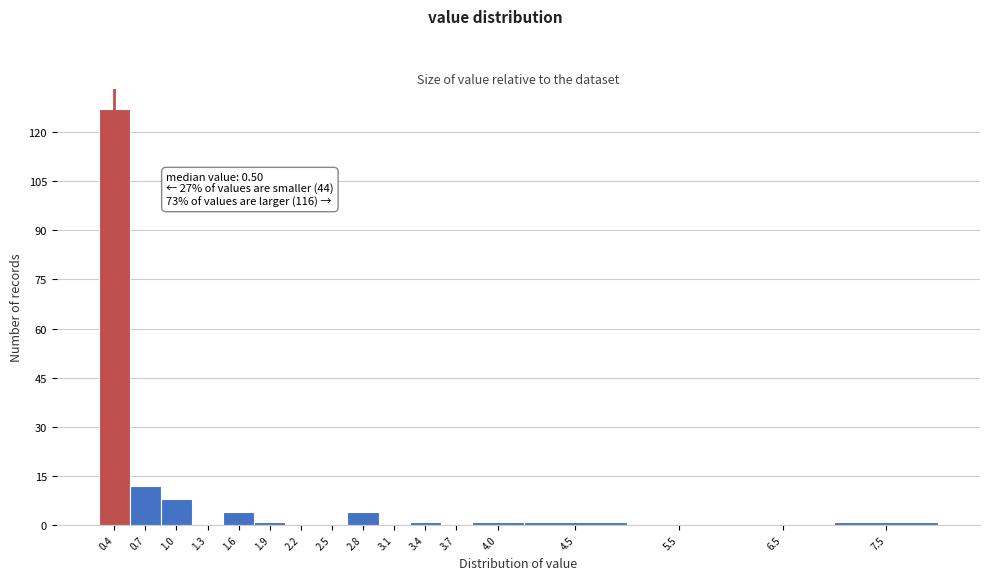

Reading left to right, extract all data points from this chart.

0.4=127	0.7=12	1.0=8	1.3=0	1.6=4	1.9=1	2.2=0	2.5=0	2.8=4	3.1=0	3.4=1	3.7=0	4.0=1	4.5=1	5.5=0	6.5=0	7.5=1